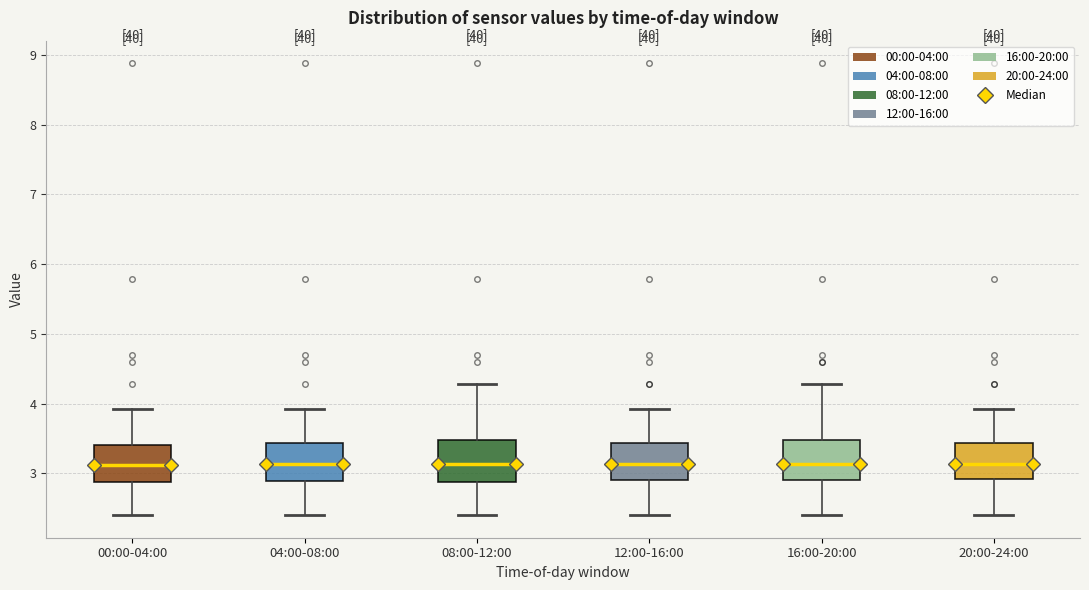

Reading left to right, transcribe this box plot: for each box, give where its median line is, the range the box spans, and where its two whiskers end, as read against the y-axis. The values are not printed on the chart, so give them approximately, as read against the axis.

00:00-04:00: median 3.1, box 2.9 to 3.4, whiskers 2.4 to 3.9
04:00-08:00: median 3.1, box 2.9 to 3.4, whiskers 2.4 to 3.9
08:00-12:00: median 3.1, box 2.9 to 3.5, whiskers 2.4 to 4.3
12:00-16:00: median 3.1, box 2.9 to 3.4, whiskers 2.4 to 3.9
16:00-20:00: median 3.1, box 2.9 to 3.5, whiskers 2.4 to 4.3
20:00-24:00: median 3.1, box 2.9 to 3.4, whiskers 2.4 to 3.9